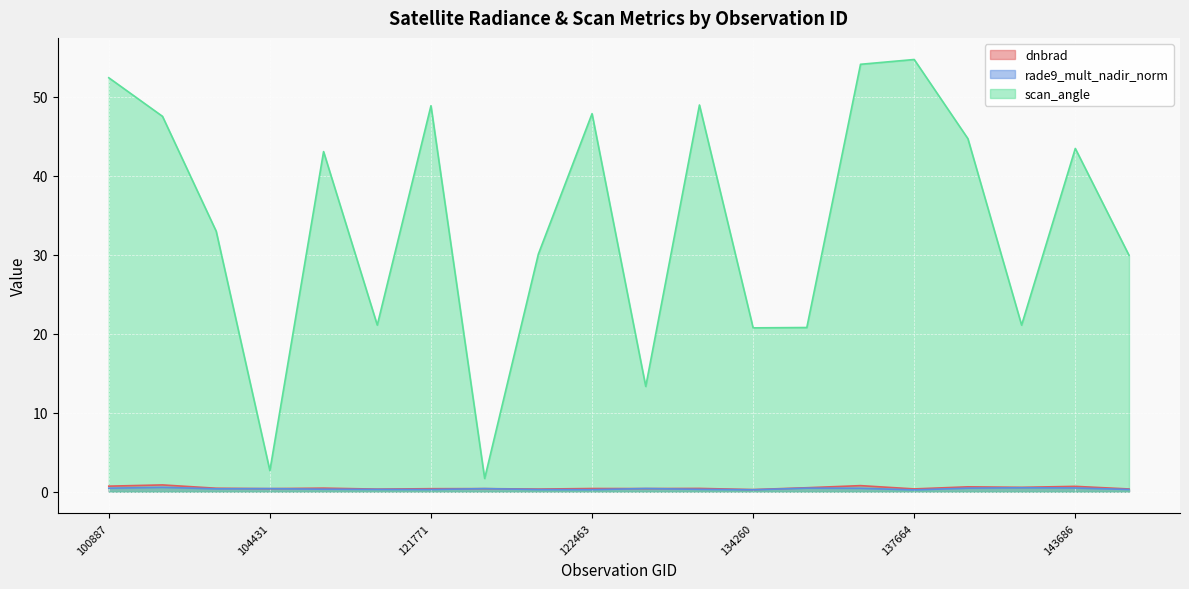

List the series in order of their peak value, highest first.

scan_angle, dnbrad, rade9_mult_nadir_norm